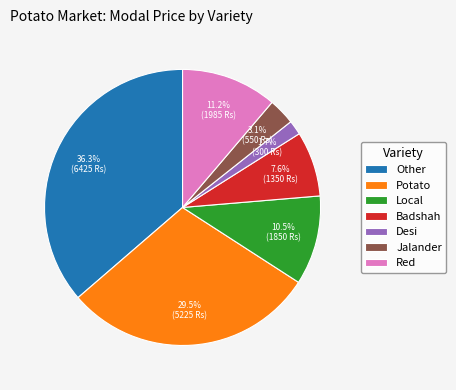

Between Desi and Red, which is larger?

Red